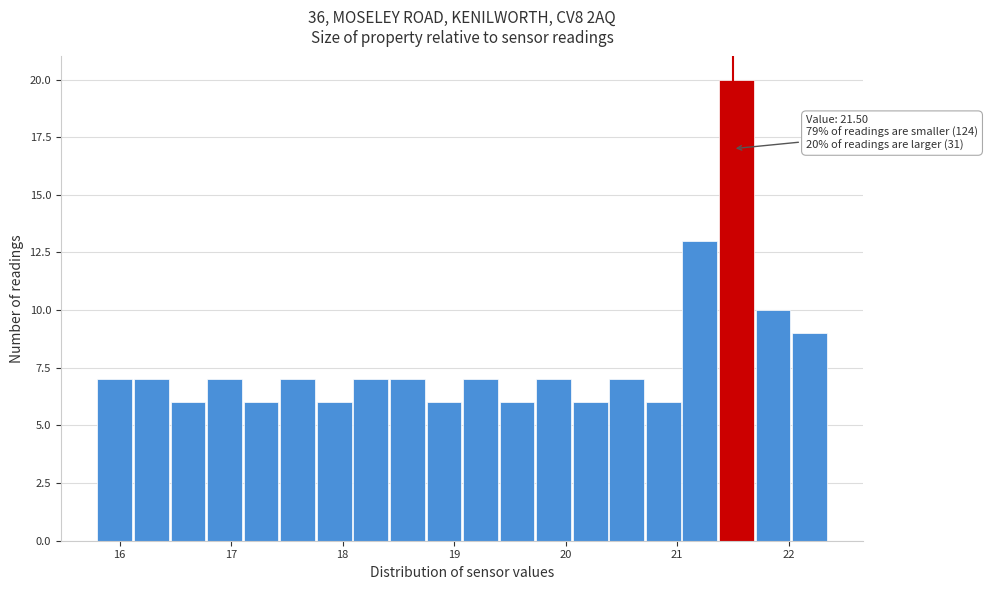

Read against the x-axis, roughly where is the centre of the tallest bar?

21.5